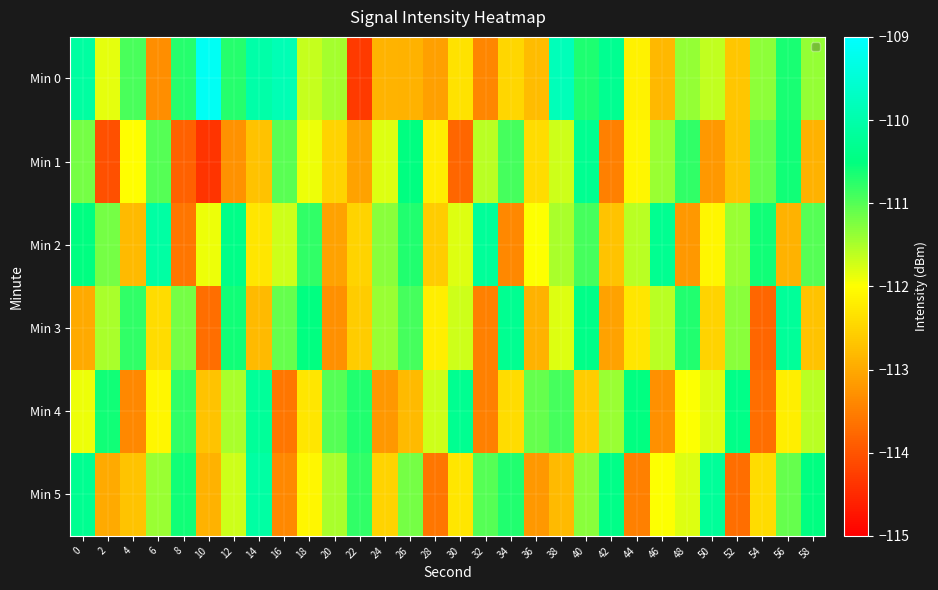

Reading left to right, extract all data points from this chart.

Min 0: 0=-110.1	2=-111.9	4=-110.9	6=-113.3	8=-110.7	10=-109.1	12=-110.7	14=-110.0	16=-109.9	18=-111.7	20=-111.5	22=-114.3	24=-112.9	26=-112.9	28=-113.1	30=-112.3	32=-113.4	34=-112.5	36=-112.8	38=-109.8	40=-110.7	42=-110.3	44=-112.2	46=-112.8	48=-111.4	50=-111.6	52=-112.7	54=-111.3	56=-110.7	58=-111.4
Min 1: 0=-111.2	2=-114.1	4=-112.0	6=-111.0	8=-113.8	10=-114.4	12=-113.3	14=-112.7	16=-111.0	18=-111.9	20=-112.5	22=-113.1	24=-111.8	26=-110.5	28=-112.2	30=-113.8	32=-111.6	34=-110.9	36=-112.4	38=-111.7	40=-110.3	42=-113.5	44=-112.1	46=-111.4	48=-110.8	50=-113.2	52=-112.7	54=-111.1	56=-110.6	58=-112.9
Min 2: 0=-110.5	2=-111.2	4=-112.8	6=-110.1	8=-113.6	10=-111.9	12=-110.4	14=-112.3	16=-111.7	18=-110.8	20=-113.1	22=-112.5	24=-111.3	26=-110.7	28=-112.6	30=-111.8	32=-110.2	34=-113.4	36=-112.0	38=-111.5	40=-110.9	42=-112.7	44=-111.6	46=-110.3	48=-113.2	50=-112.1	52=-111.4	54=-110.6	56=-112.9	58=-111.0
Min 3: 0=-113.0	2=-111.5	4=-110.8	6=-112.4	8=-111.2	10=-113.7	12=-110.6	14=-112.8	16=-111.1	18=-110.5	20=-113.3	22=-112.6	24=-111.4	26=-110.9	28=-112.2	30=-111.7	32=-113.5	34=-110.3	36=-112.9	38=-111.8	40=-110.4	42=-113.1	44=-112.3	46=-111.6	48=-110.7	50=-112.5	52=-111.3	54=-113.8	56=-110.2	58=-112.7
Min 4: 0=-111.9	2=-110.6	4=-113.4	6=-112.1	8=-110.8	10=-112.7	12=-111.5	14=-110.2	16=-113.6	18=-112.3	20=-111.0	22=-110.7	24=-113.2	26=-112.8	28=-111.7	30=-110.3	32=-113.5	34=-112.4	36=-111.1	38=-110.9	40=-112.6	42=-111.4	44=-110.5	46=-113.3	48=-112.0	50=-111.8	52=-110.4	54=-113.7	56=-112.2	58=-111.6
Min 5: 0=-110.3	2=-113.0	4=-112.7	6=-111.4	8=-110.6	10=-112.9	12=-111.7	14=-110.1	16=-113.4	18=-112.1	20=-111.5	22=-110.8	24=-112.5	26=-111.2	28=-113.6	30=-112.3	32=-111.0	34=-110.7	36=-113.2	38=-112.8	40=-111.3	42=-110.4	44=-113.5	46=-112.0	48=-111.8	50=-110.2	52=-113.7	54=-112.4	56=-111.1	58=-110.5